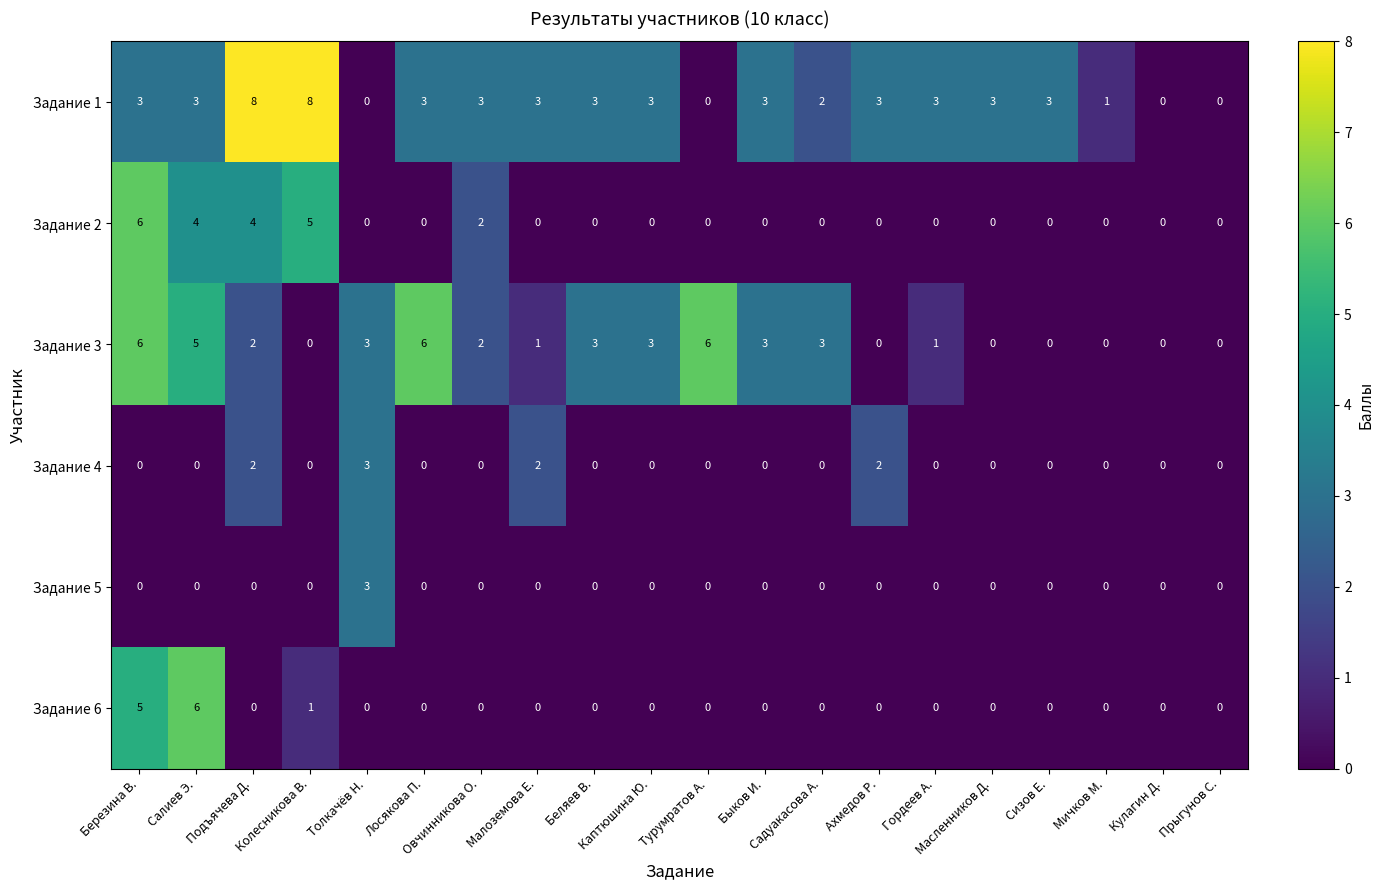

How many data points does each series have?

20